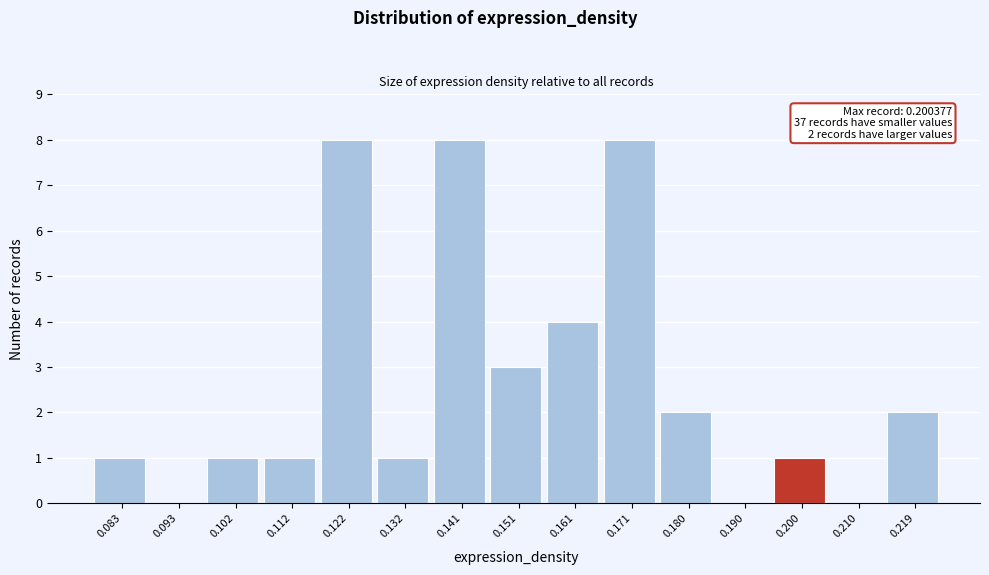

Reading left to right, extract all data points from this chart.

0.083=1	0.093=0	0.102=1	0.112=1	0.122=8	0.132=1	0.141=8	0.151=3	0.161=4	0.171=8	0.180=2	0.190=0	0.200=1	0.210=0	0.219=2